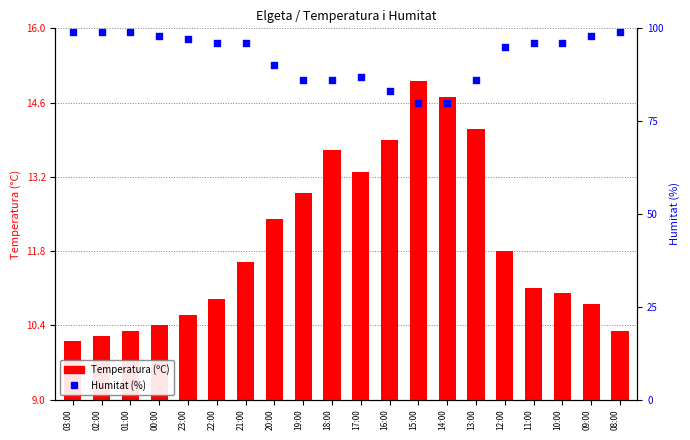

What is the total value across all series at 11:00?

107.1